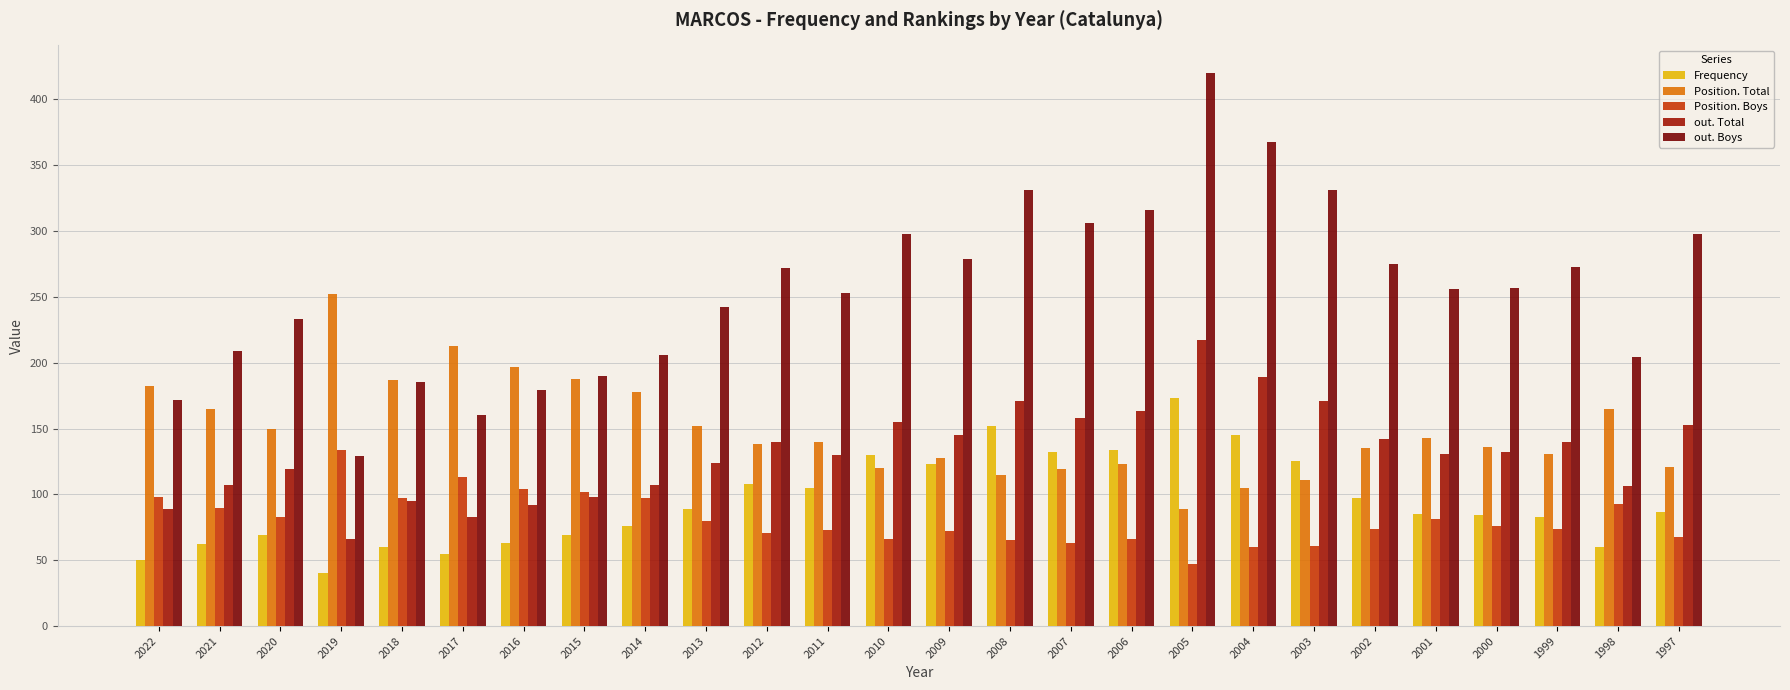

Between 2011 and 2009, which series saw the biggest shift?

out. Boys